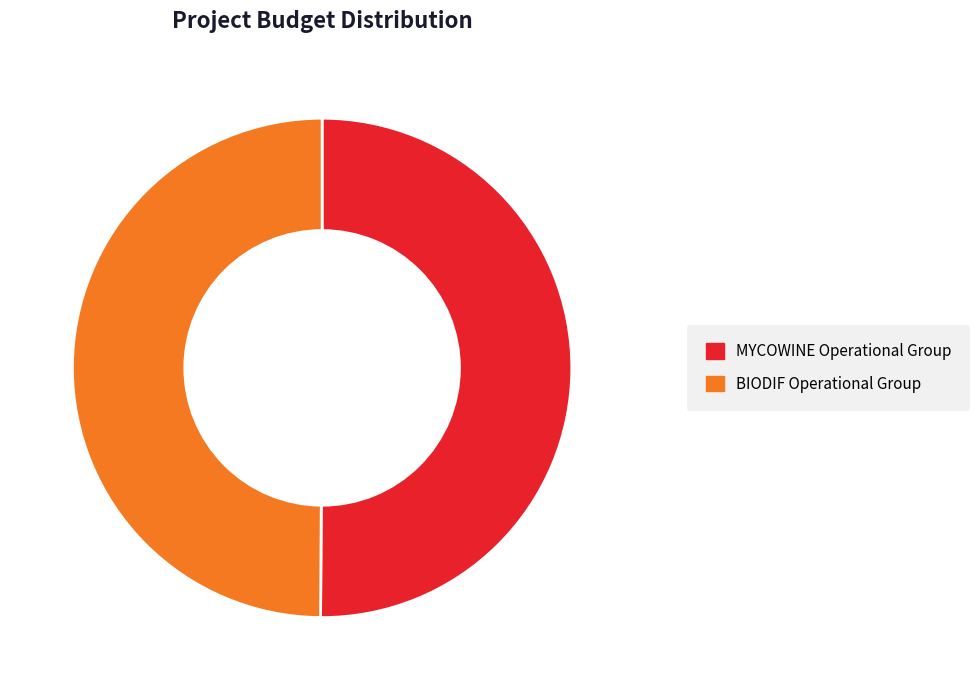

Is the sum of BIODIF Operational Group and MYCOWINE Operational Group greater than half?

Yes